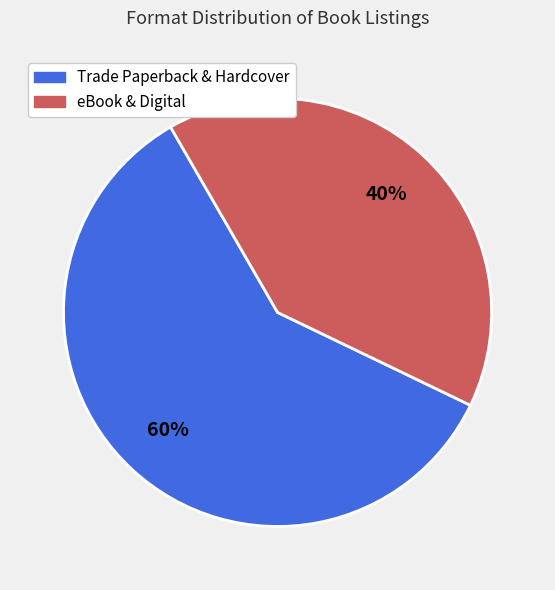

Is there a majority slice in this chart?

Yes